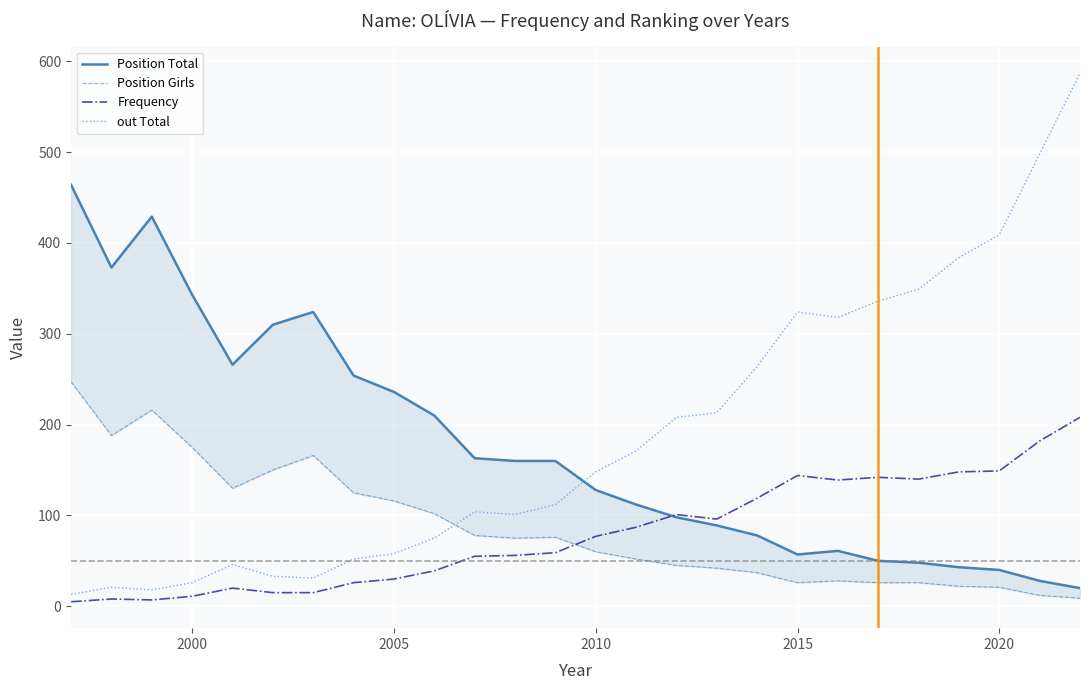

What is the maximum value for out Total?

587